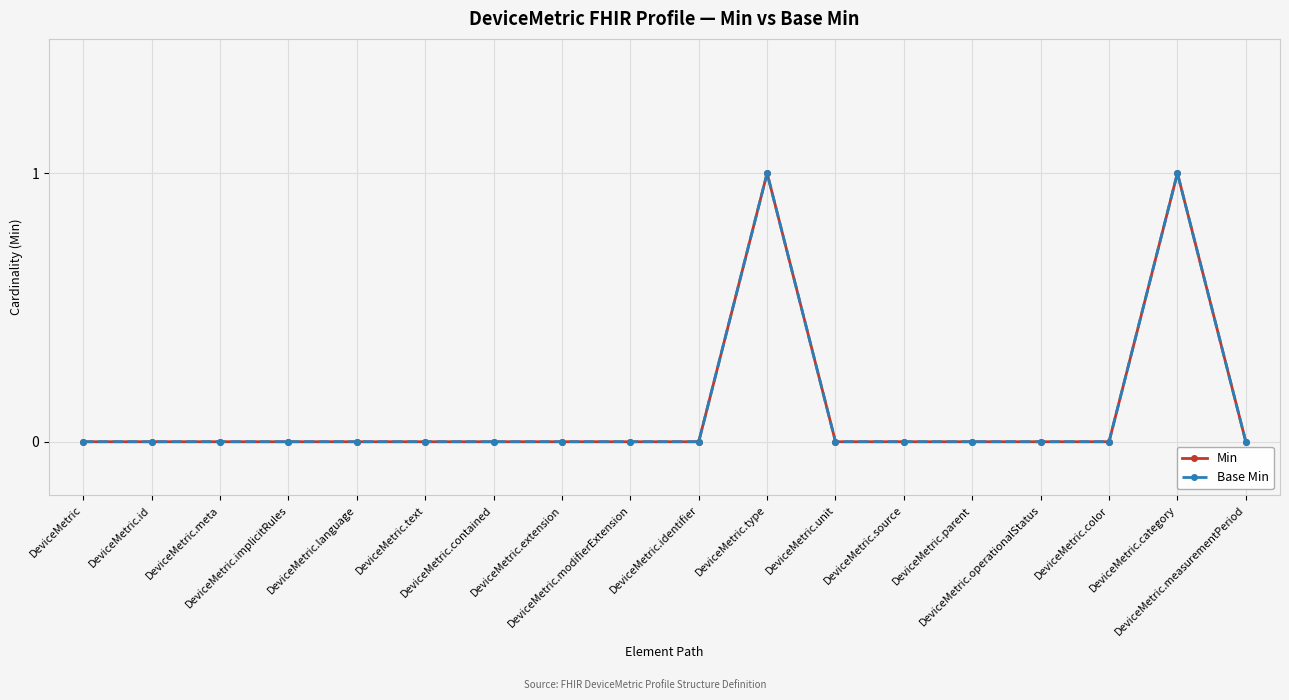

How many lines are shown in the chart?

2